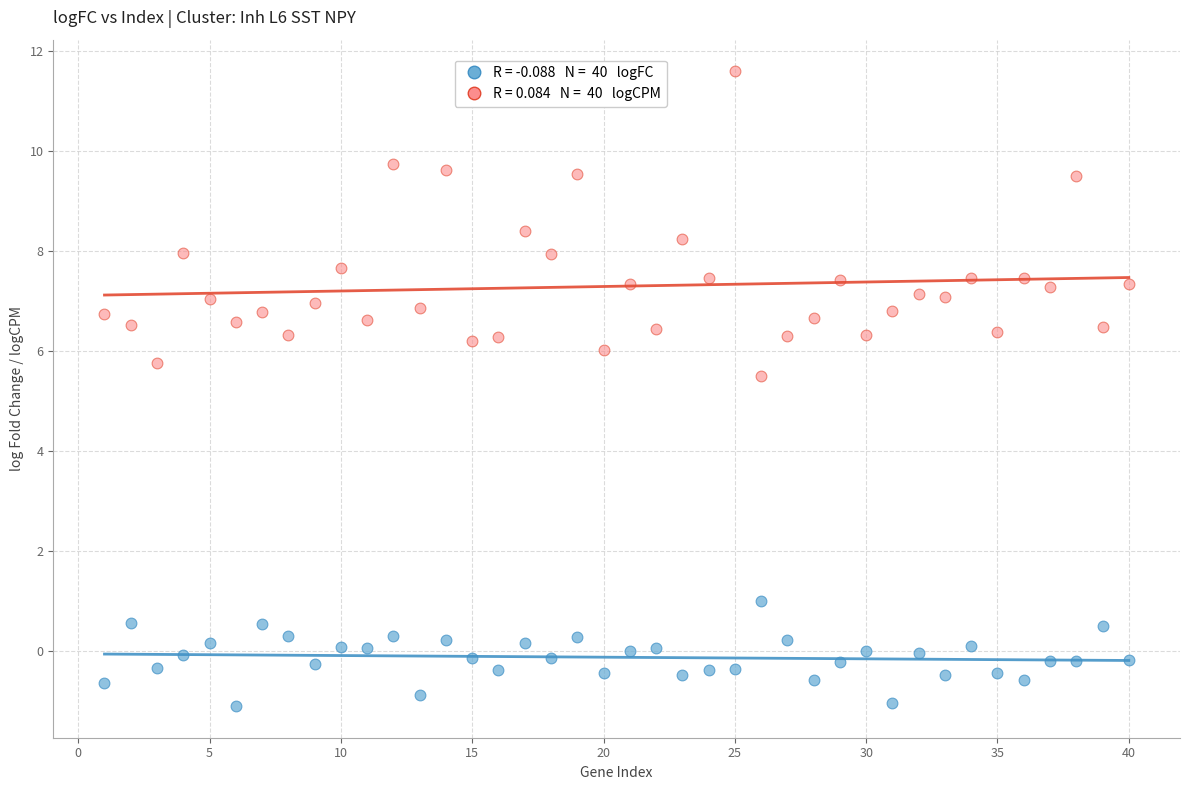

Across all data points, what is the range of Y values (max minus min)?

12.7